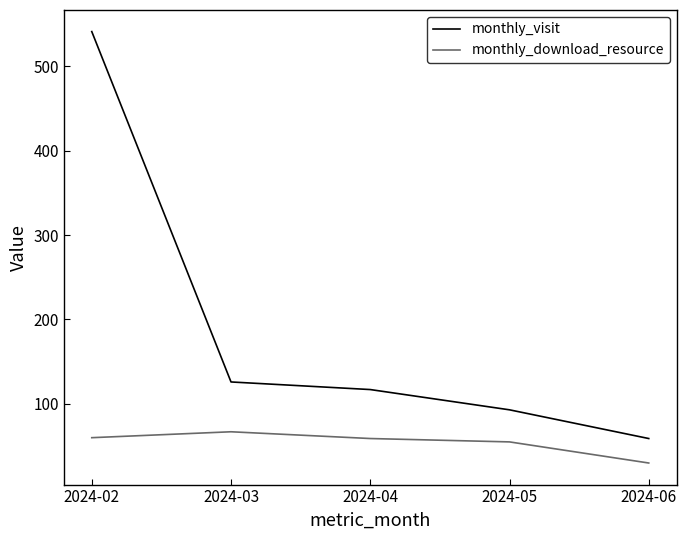

What is the difference between the highest and lowest values at 2024-05?

38